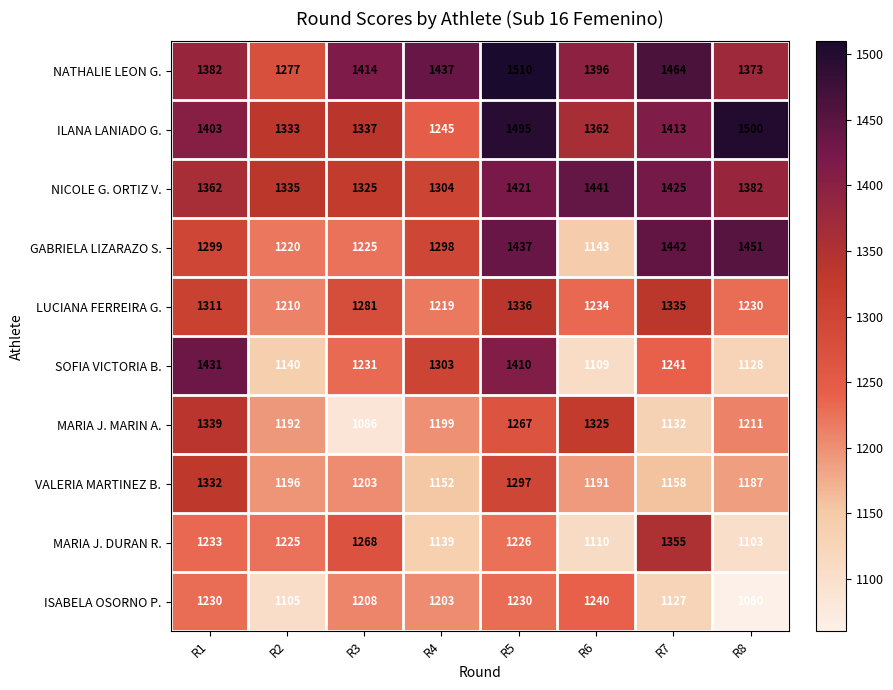

What is the total value across all series at R2?

12233